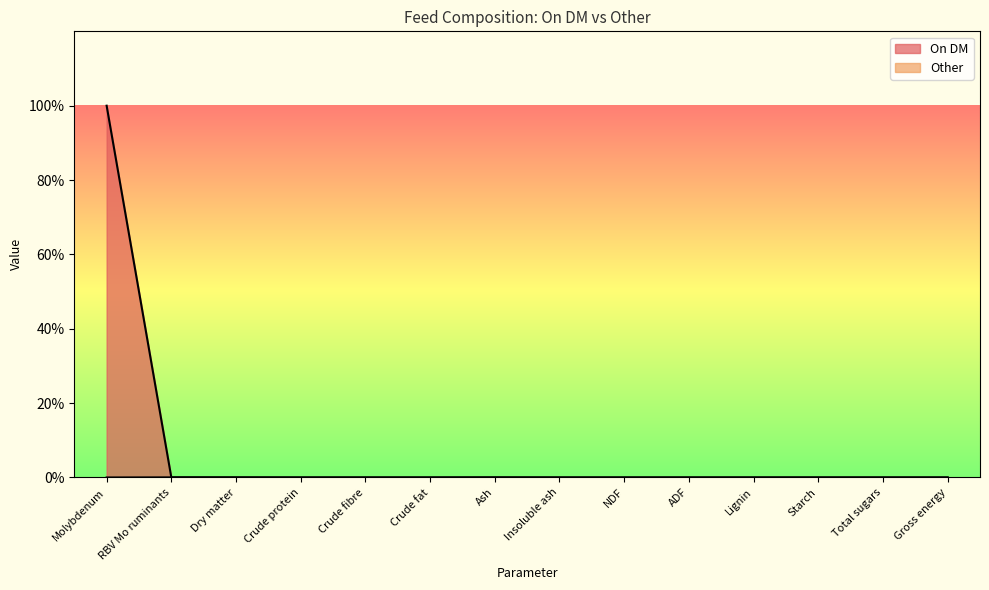

What are all the series names shown in the legend?

On DM, Other